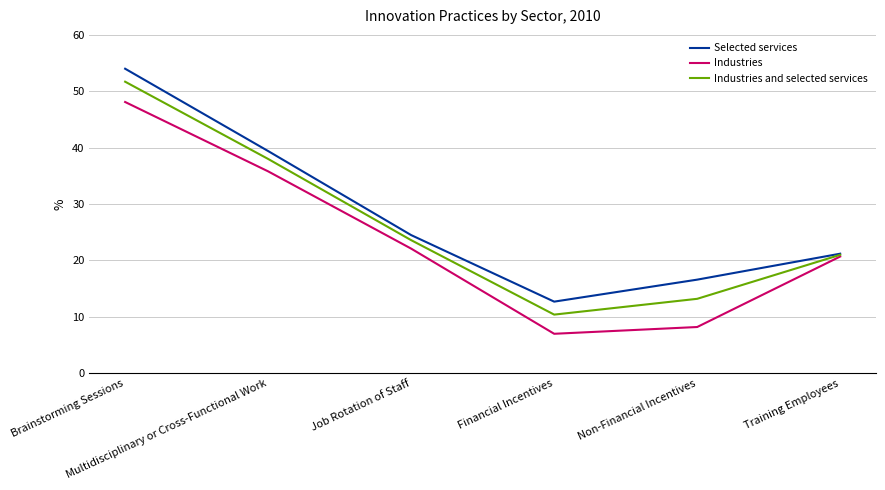

How many values in the Selected services series exceed 24?

3